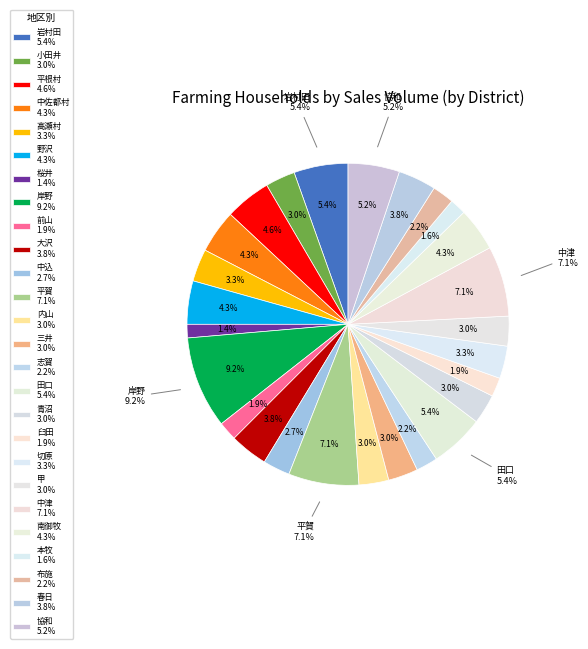

Is it true that 岸野 is 9% of the pie?

True